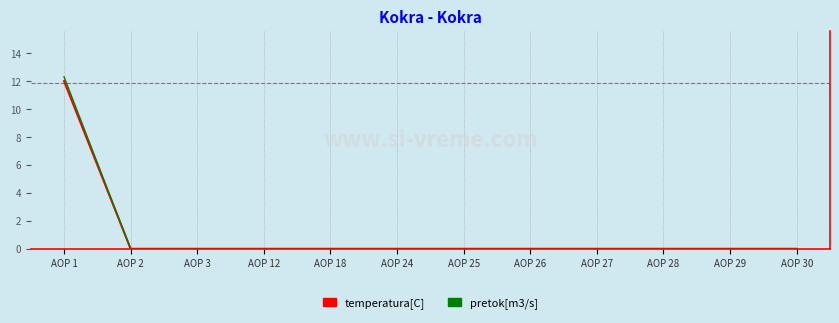

Which series has the widest spread of values?

pretok[m3/s]